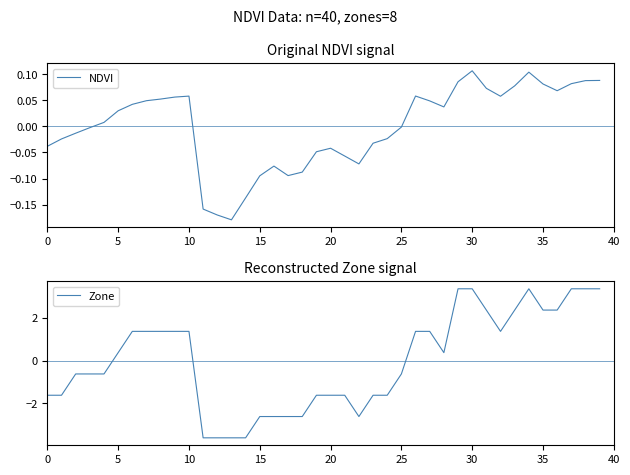

Which series has the largest range (max minus min)?

Zone